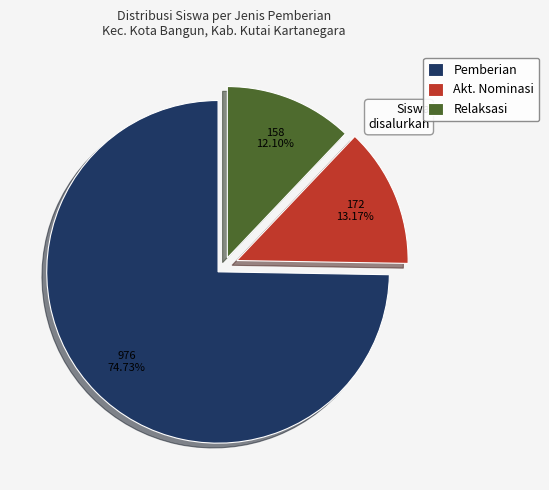

Count the number of slices in the pie.

3